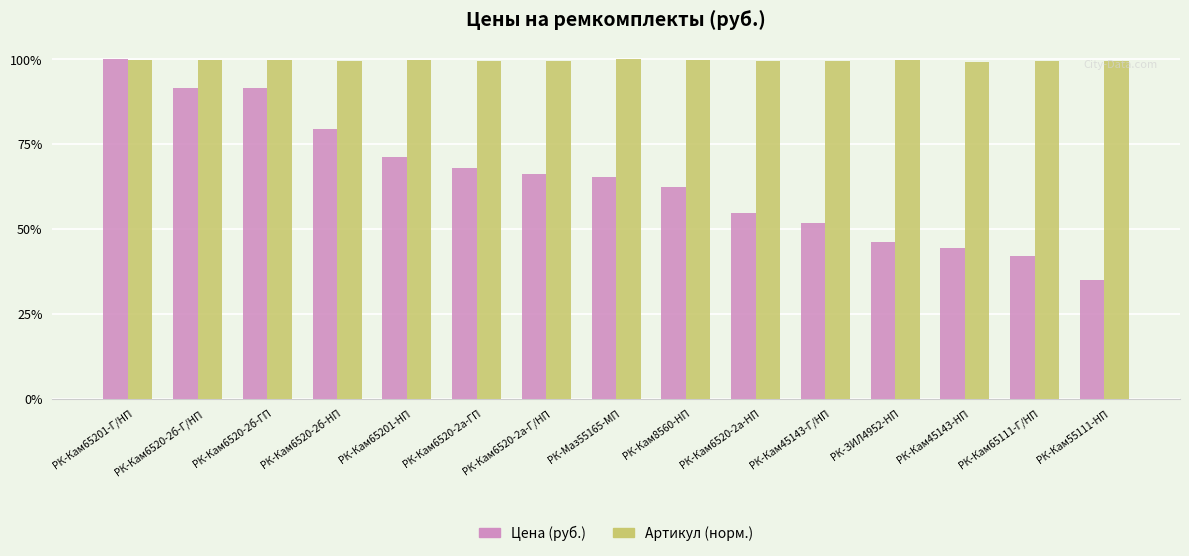

What is the difference between the Цена (руб.) values at РК-Кам6520-2а-НП and РК-Кам45143-Г/НП?

582.1